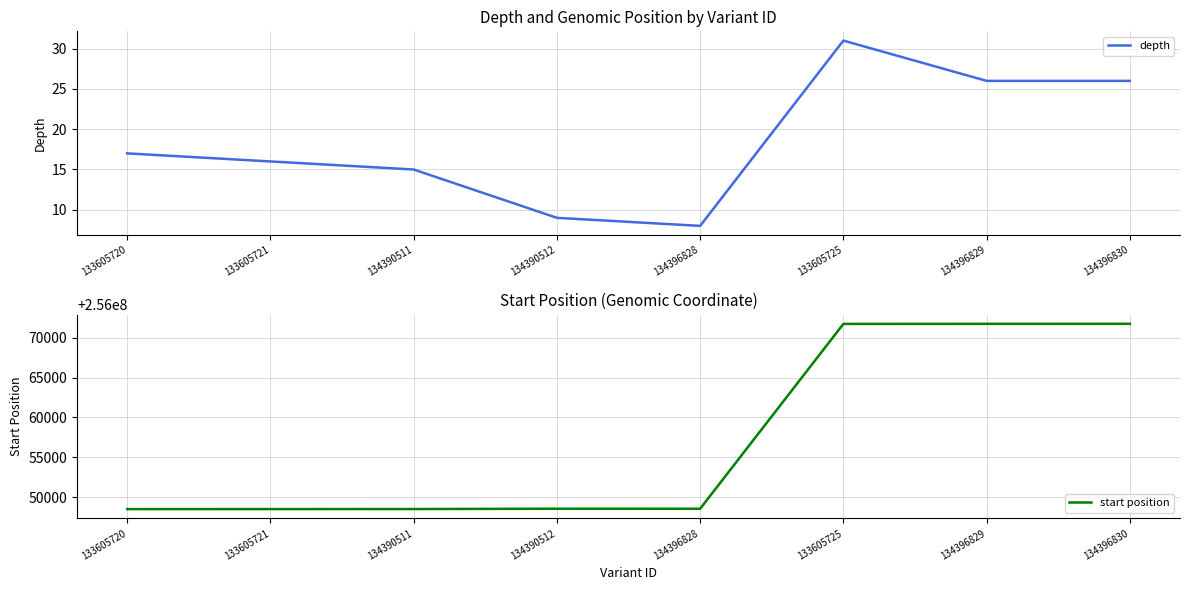

True or false: start position and depth cross at least once.

False